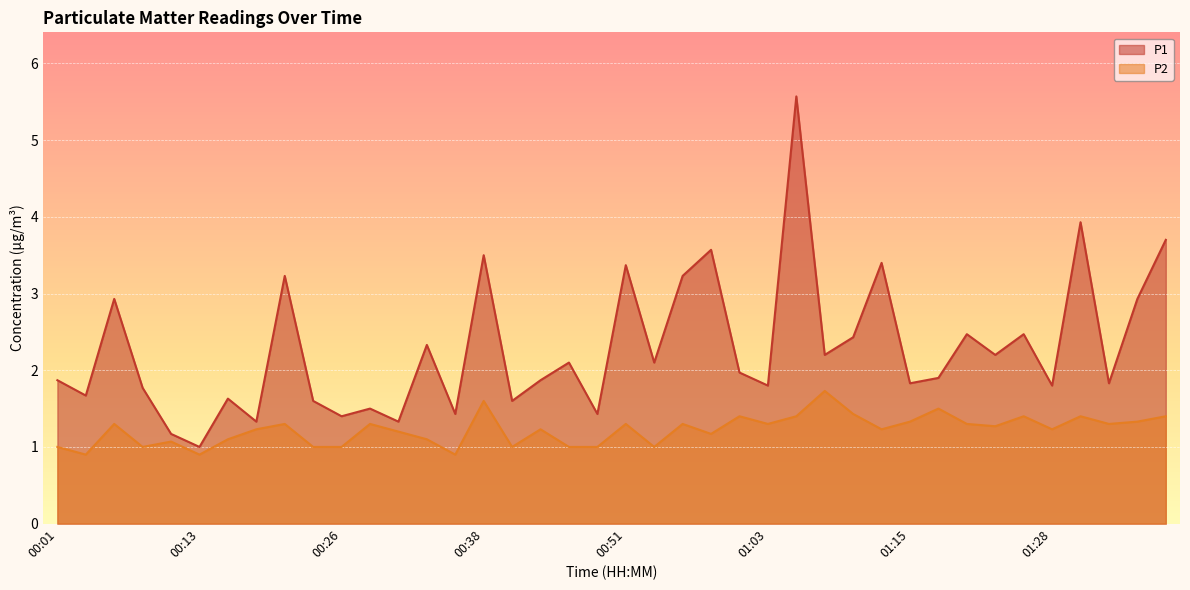

Where is the first local maximum for P1?

00:06